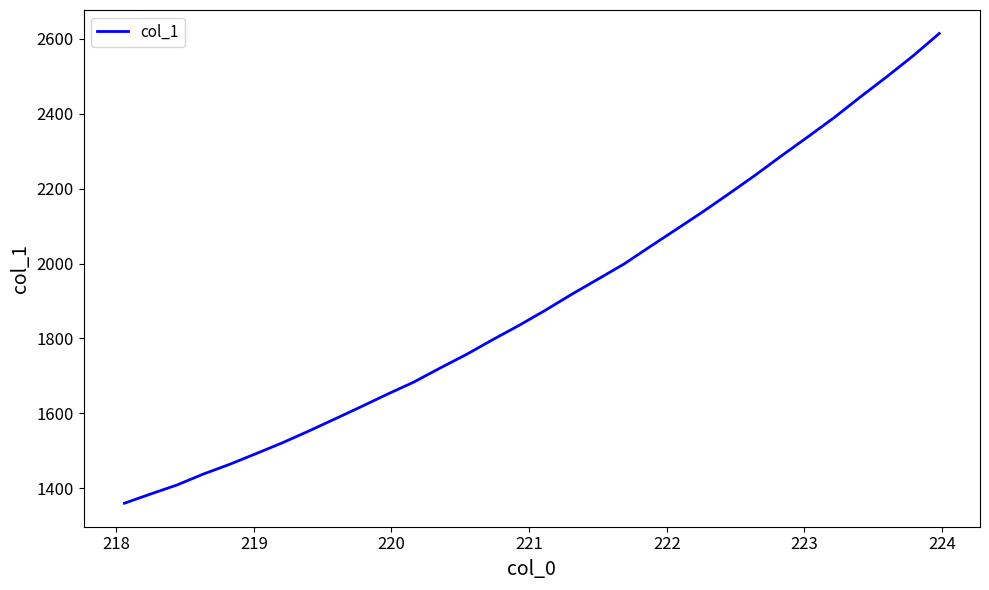

What is the greatest value displayed?

2614.6